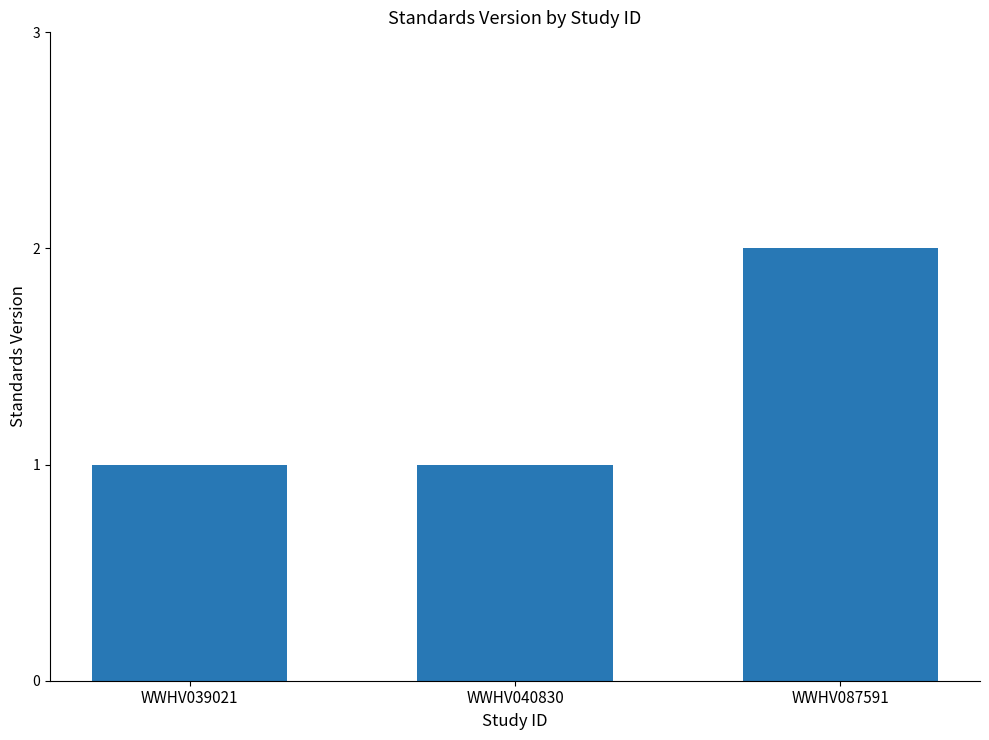

Are the bars grouped side by side (vs. stacked)?

No